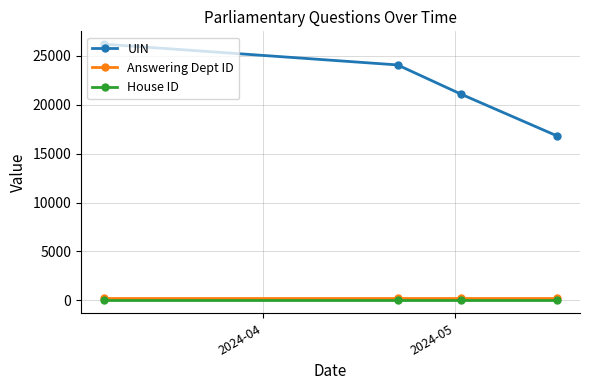

Which series has the largest range (max minus min)?

UIN